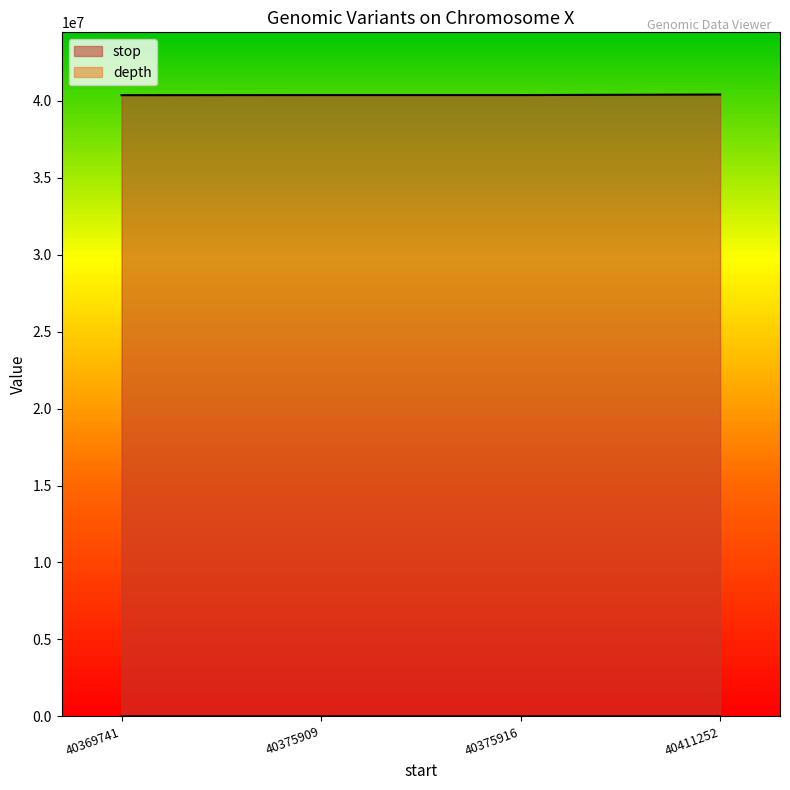

The value of depth at 40375916 is 11. True or false?

True